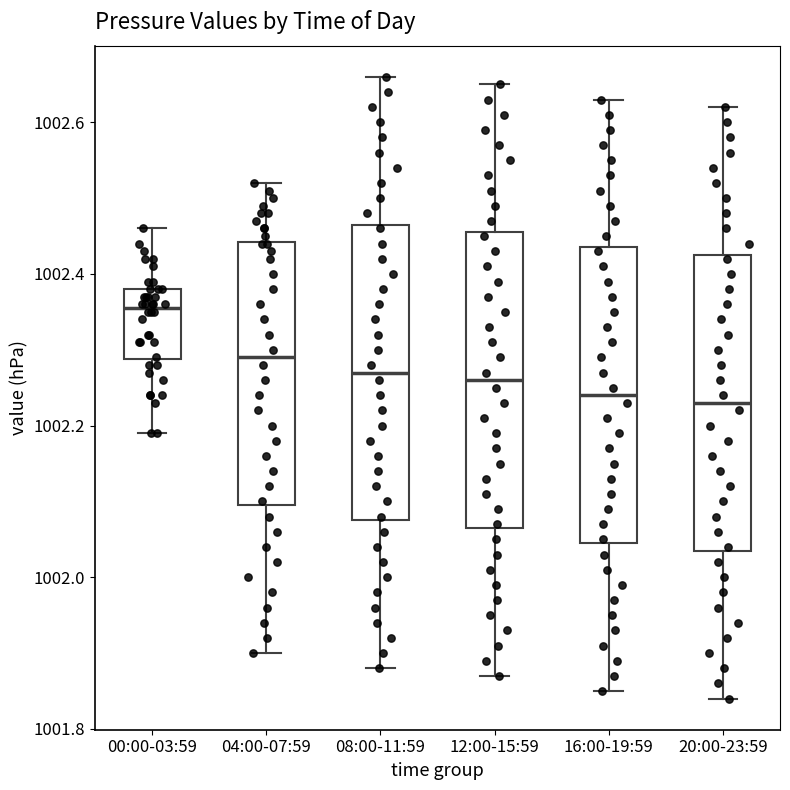

Reading left to right, read every box against the y-axis: the position of its median line, the range the box covers, and the ends of its whiskers. The values are not printed on the chart, so give them approximately, as read against the axis.

00:00-03:59: median 1002.36, box 1002.28 to 1002.38, whiskers 1002.20 to 1002.46
04:00-07:59: median 1002.30, box 1002.10 to 1002.44, whiskers 1001.90 to 1002.52
08:00-11:59: median 1002.28, box 1002.08 to 1002.46, whiskers 1001.88 to 1002.66
12:00-15:59: median 1002.26, box 1002.06 to 1002.46, whiskers 1001.88 to 1002.66
16:00-19:59: median 1002.24, box 1002.04 to 1002.44, whiskers 1001.86 to 1002.64
20:00-23:59: median 1002.24, box 1002.04 to 1002.42, whiskers 1001.84 to 1002.62